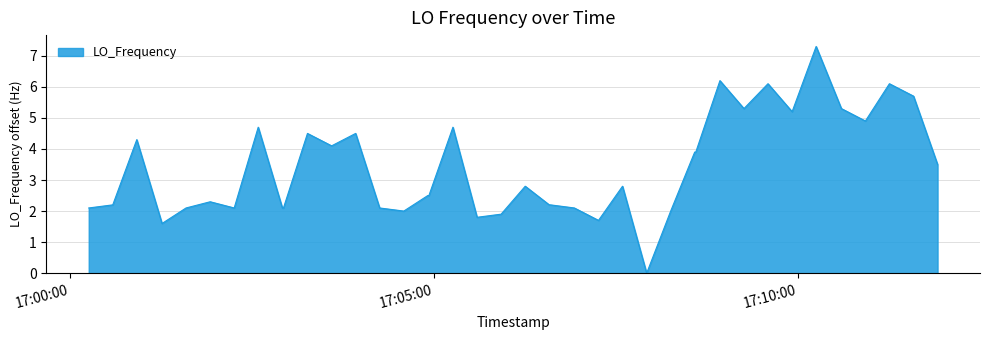

What is the maximum value shown in the chart?

7.3